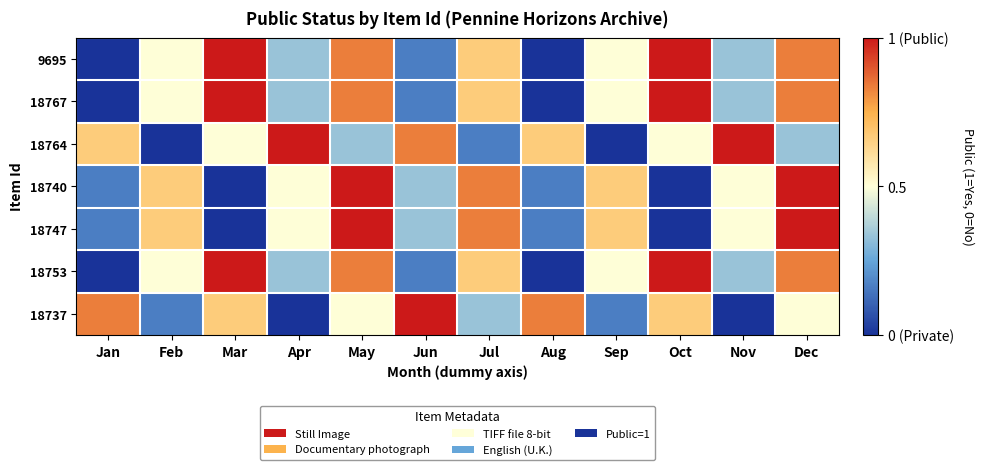

At which category is the sum across all series the highest?

May